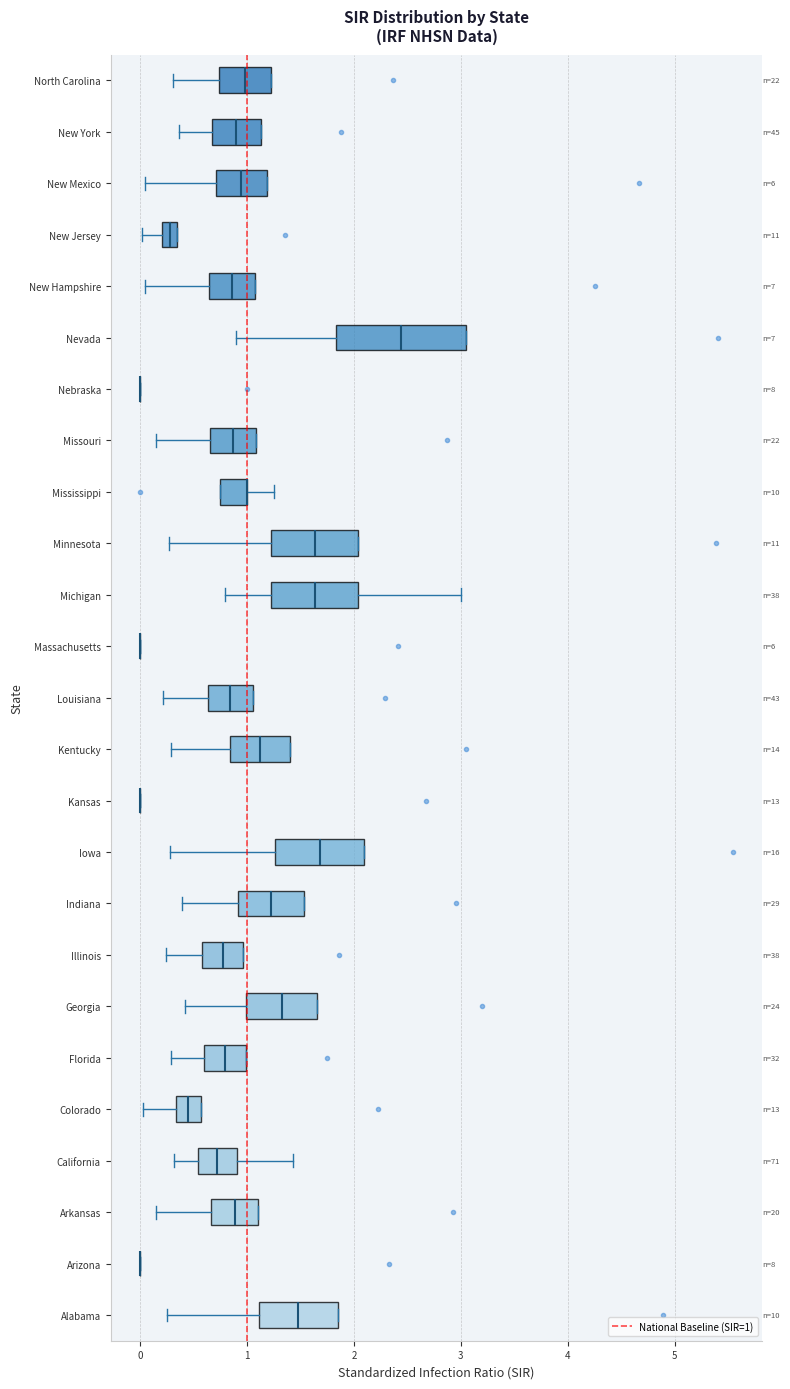

Where is the left edge of the box for North Carolina on the x-axis? The values are not printed on the chart, so give them approximately, as read against the axis.

0.7